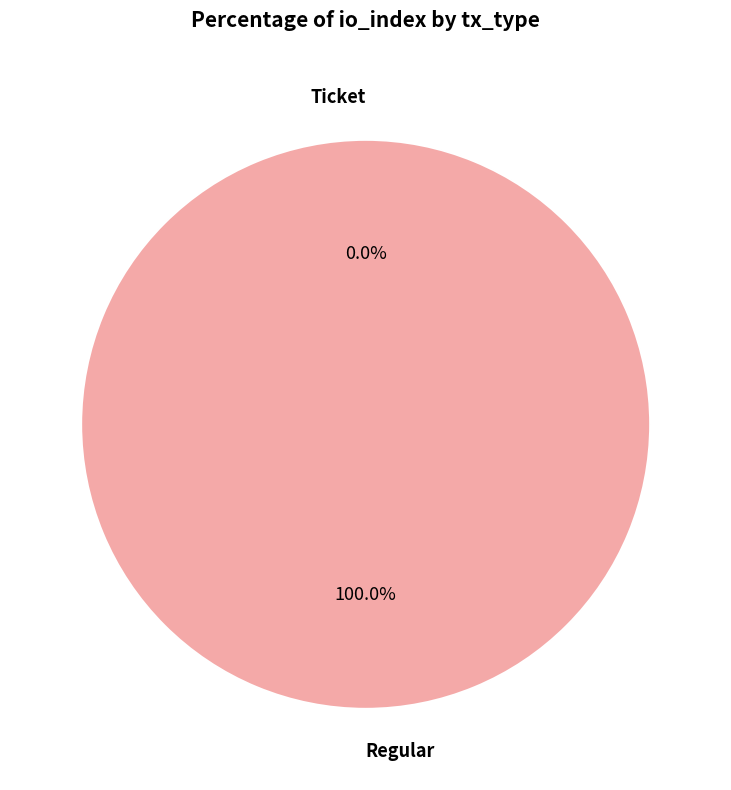

The Ticket slice represents 0% of the pie. True or false?

True